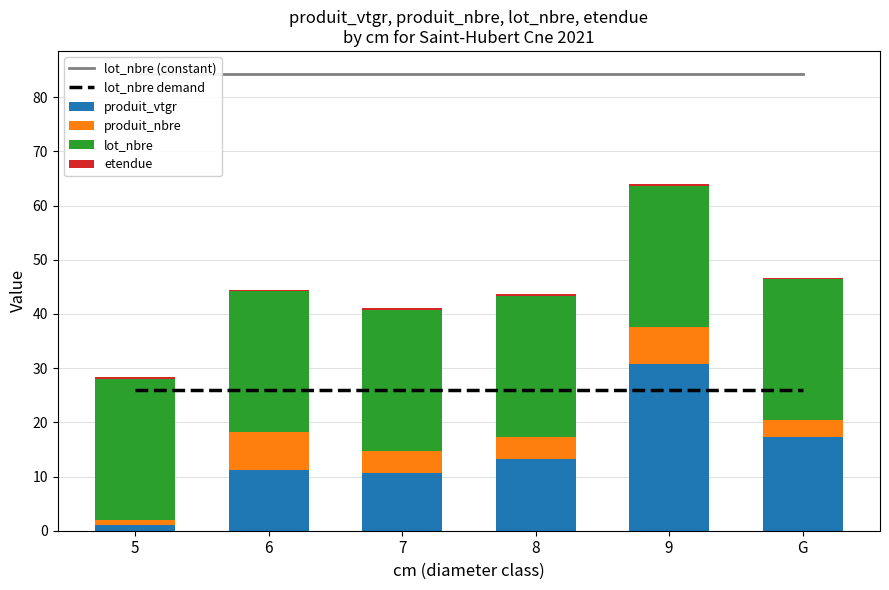

What is the value of the produit_nbre bar at the 4th from the left?

4.0